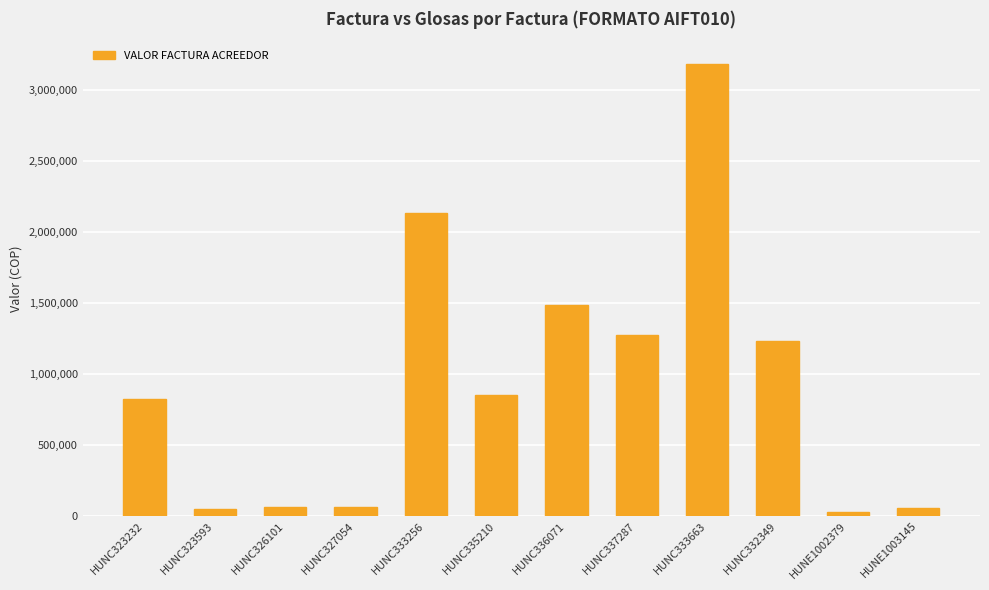

What position from the right is HUNC323593?

11